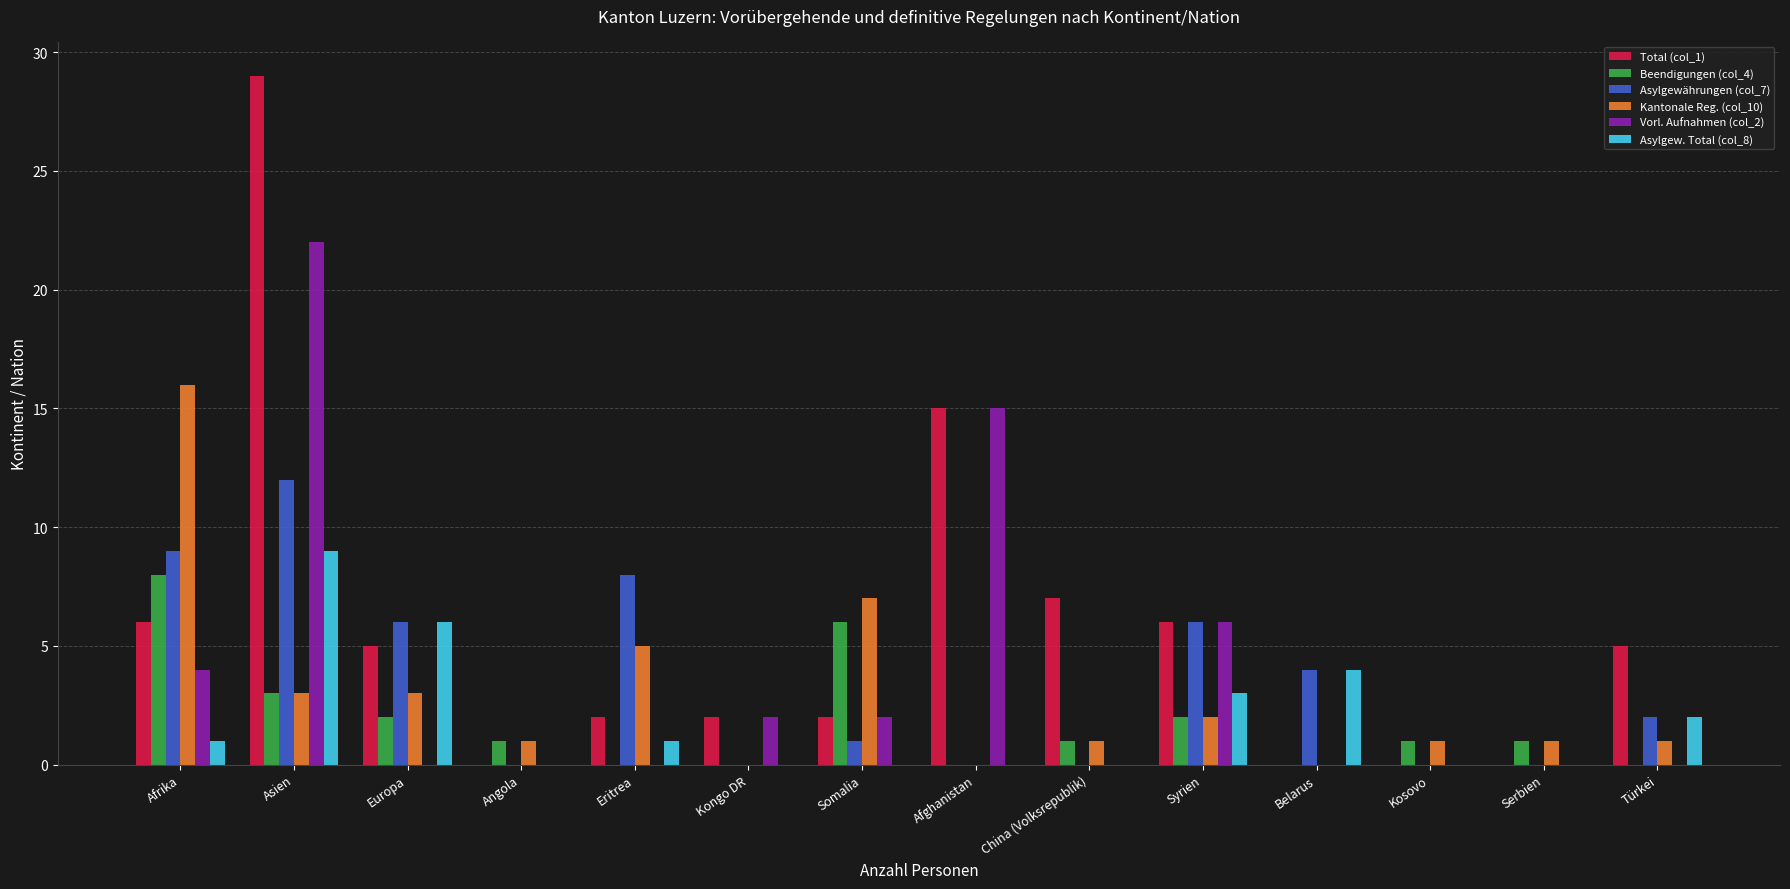

At which category is the sum across all series the highest?

Asien